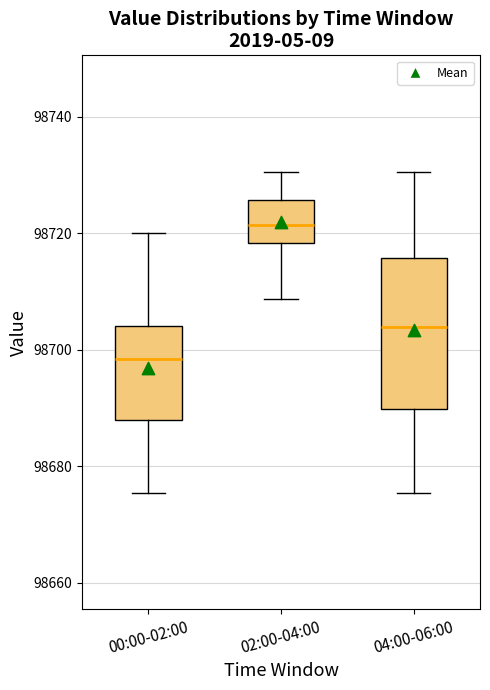

Reading left to right, transcribe this box plot: for each box, give where its median line is, the range the box spans, and where its two whiskers end, as read against the y-axis. The values are not printed on the chart, so give them approximately, as read against the axis.

00:00-02:00: median 98698, box 98688 to 98704, whiskers 98676 to 98720
02:00-04:00: median 98722, box 98718 to 98726, whiskers 98708 to 98730
04:00-06:00: median 98704, box 98690 to 98716, whiskers 98676 to 98730